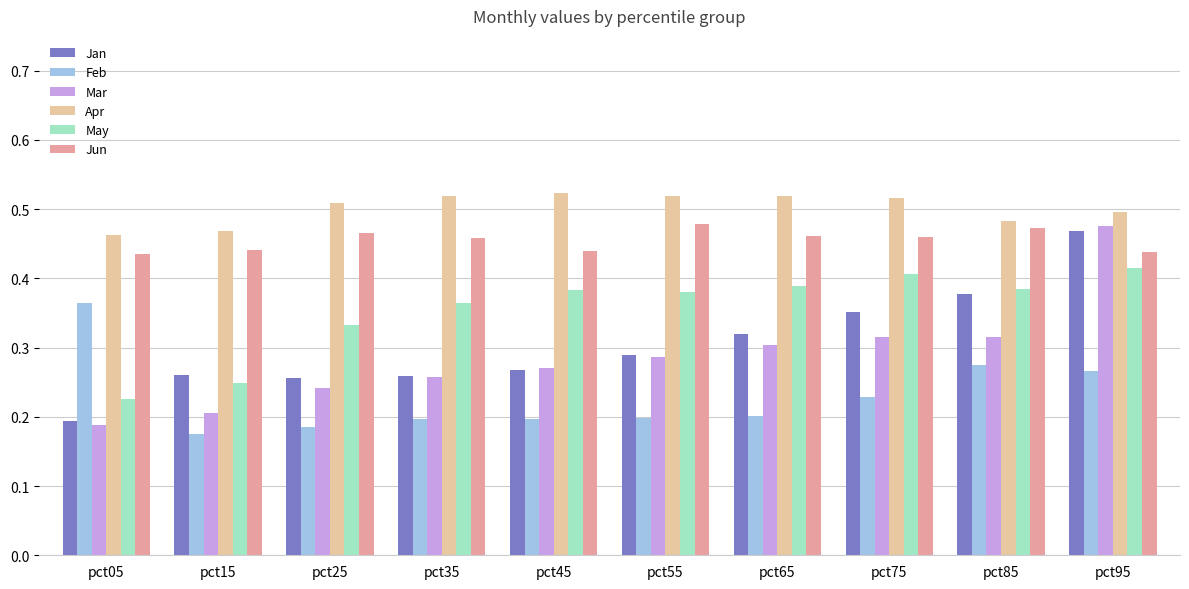

What is the difference between the Apr values at pct65 and pct05?

0.1